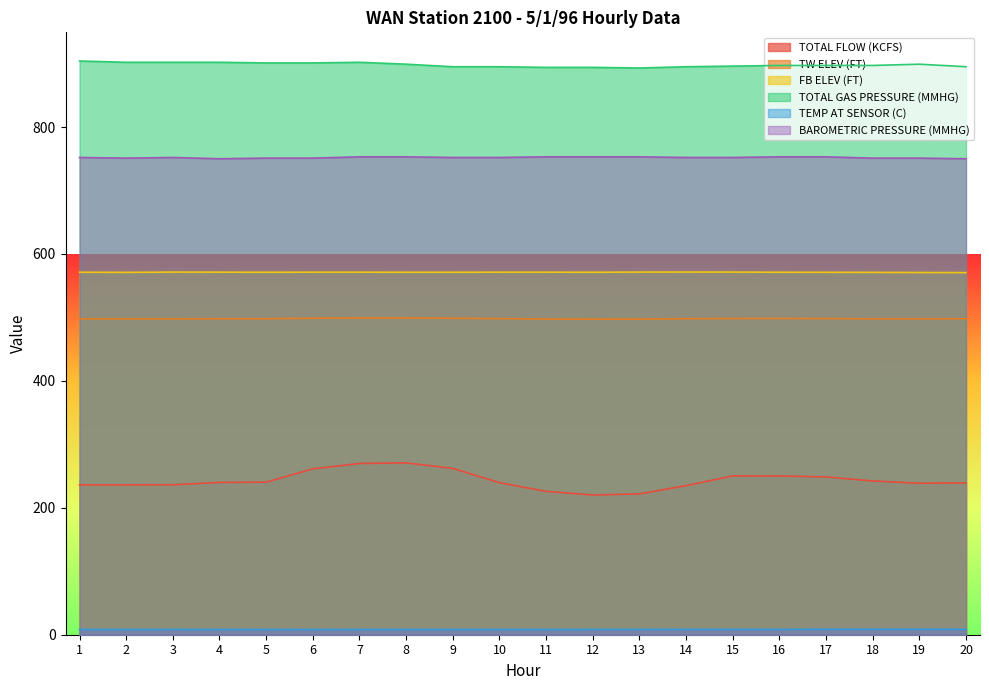

True or false: TW ELEV (FT) has more than 0 interior local peaks.

True